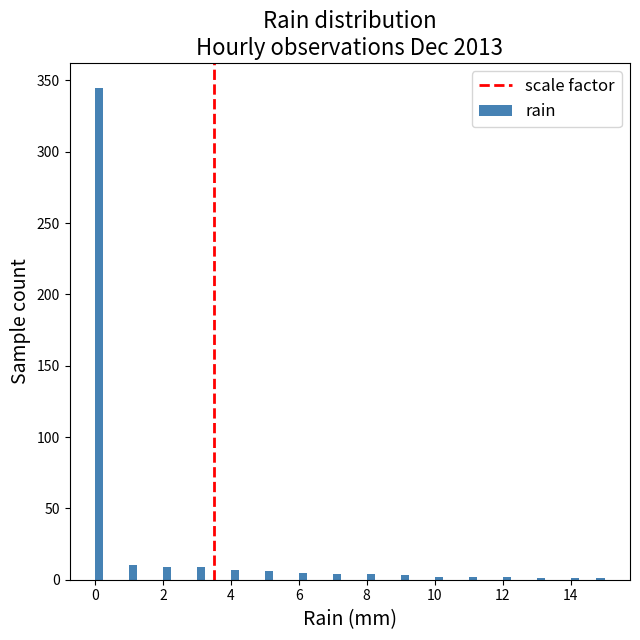

Around what value on the x-axis is the tallest bar? Give the approximate position of its centre, as read against the axis.

0.2